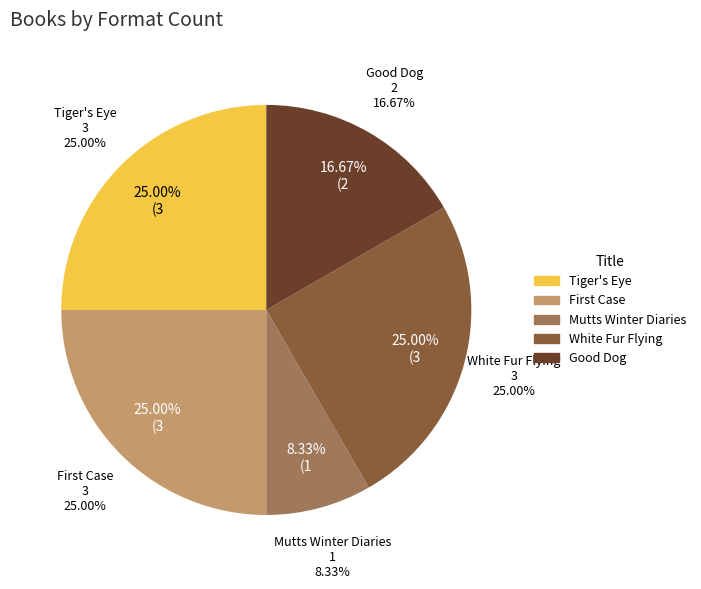

What percentage is the White Fur Flying slice, to the nearest percent?

25%